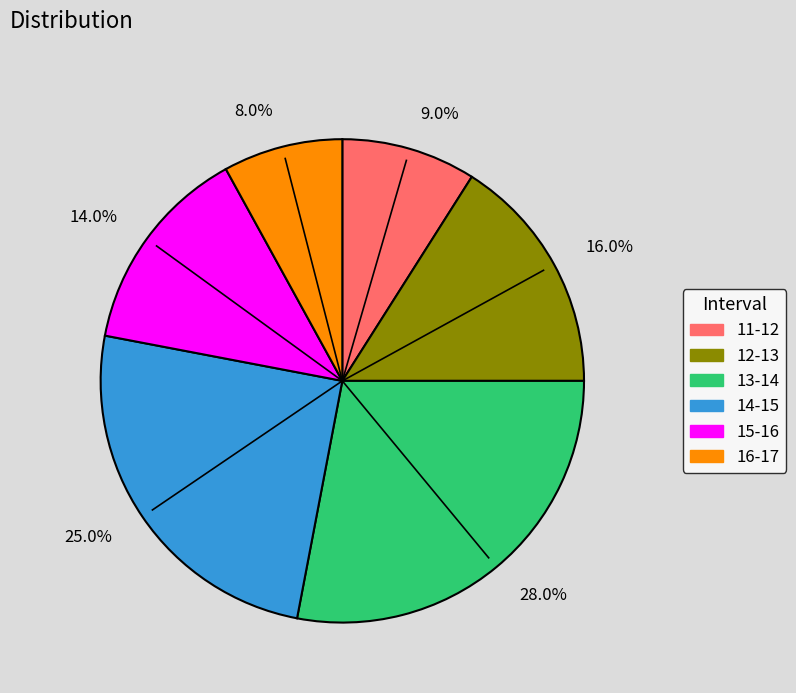

Does any single category account for the majority?

No